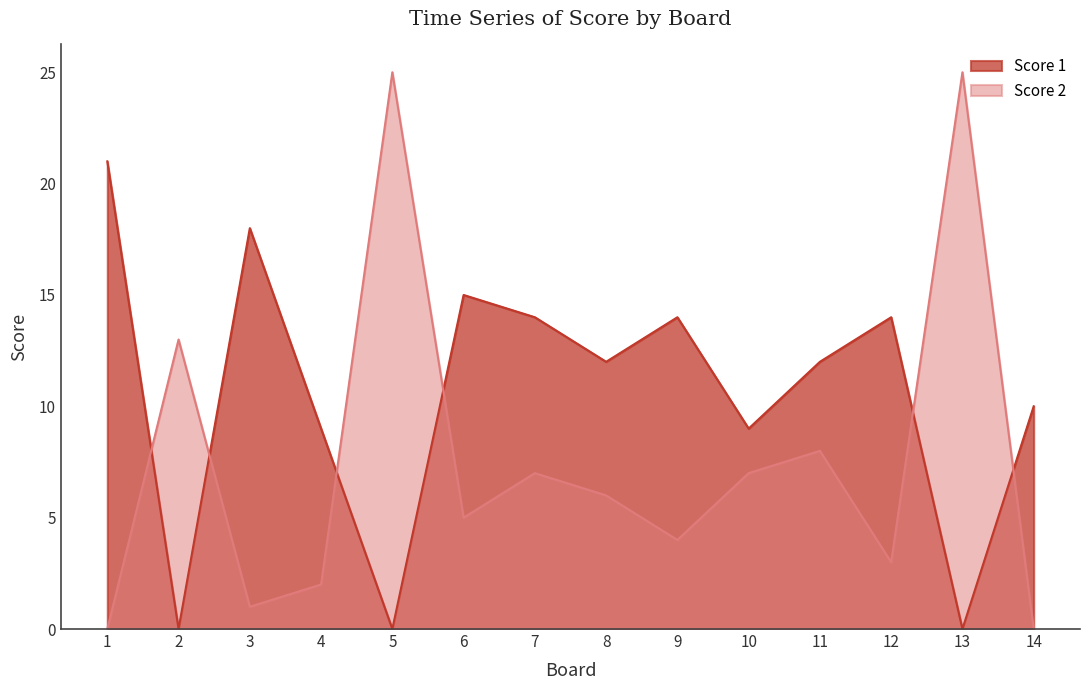

What is the value of the Score 2 point at the 11th from the left?

8